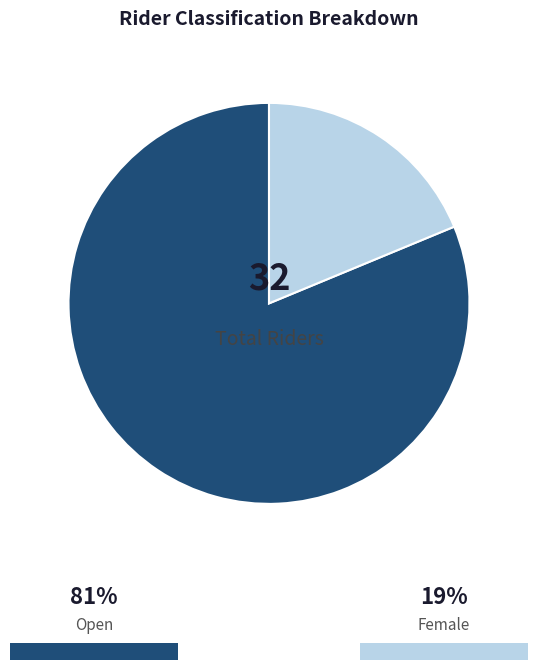

Is there any slice that represents more than half of the pie?

Yes